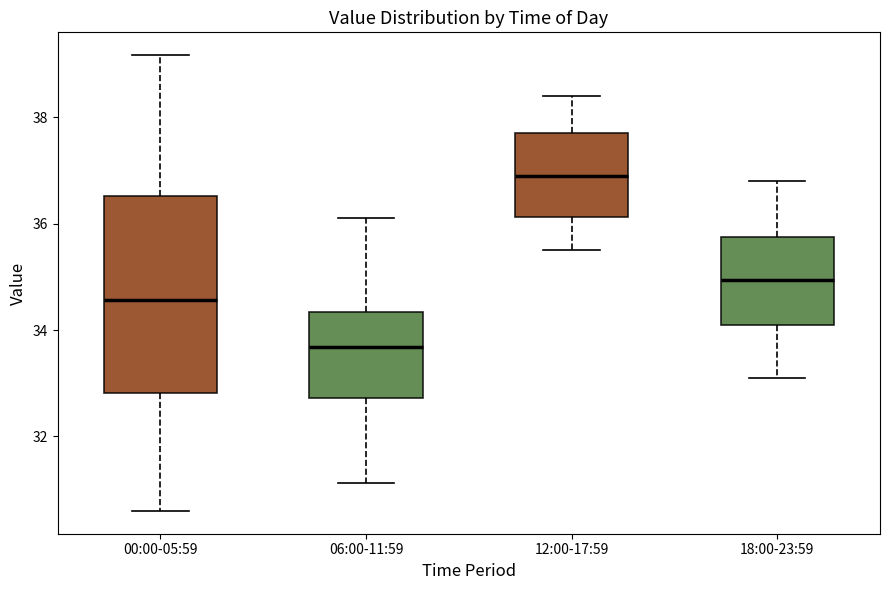

Where is the upper edge of the box for 06:00-11:59 on the y-axis? The values are not printed on the chart, so give them approximately, as read against the axis.

34.4